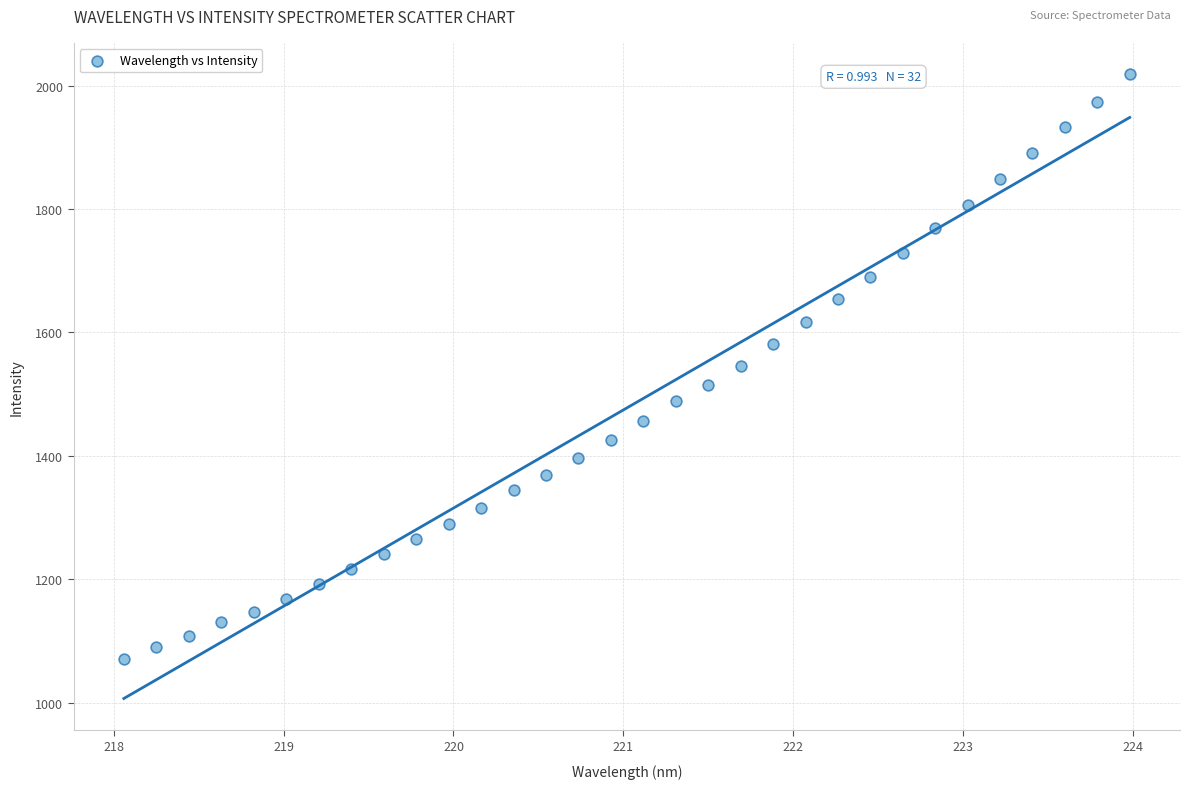

What is the range of Y values (max minus min)?

948.0